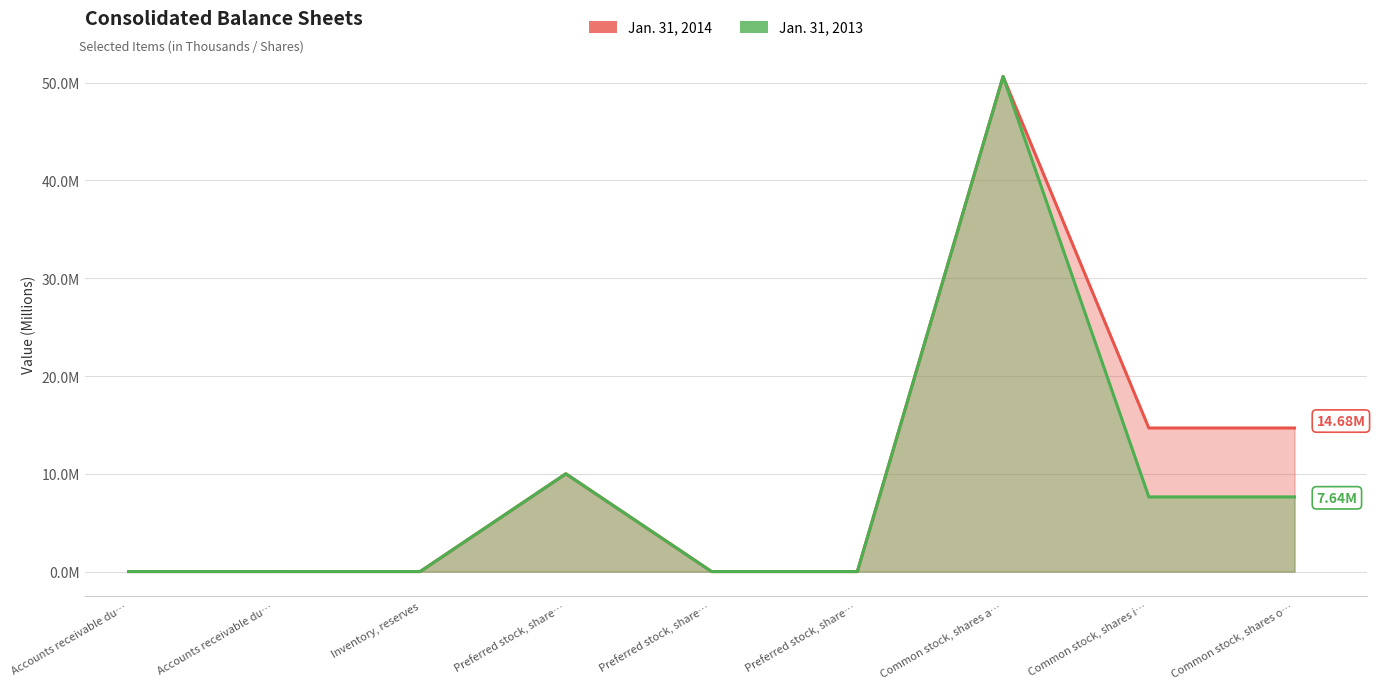

True or false: Jan. 31, 2013 and Jan. 31, 2014 intersect in this chart.

True